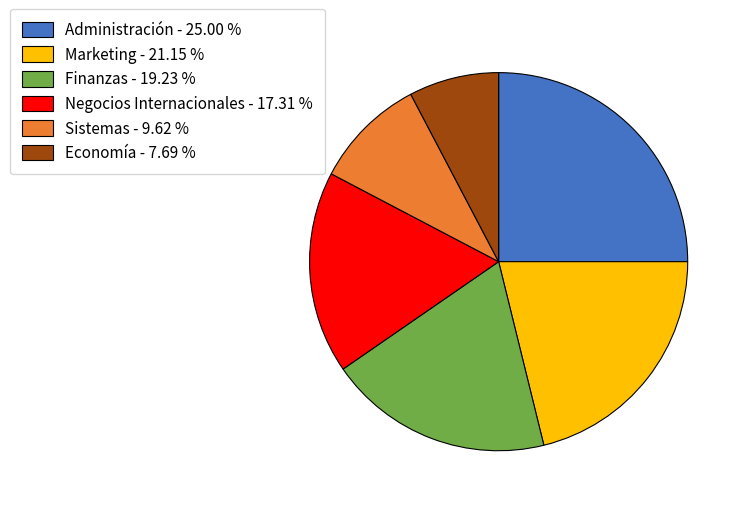

The Administración slice represents 25% of the pie. True or false?

True